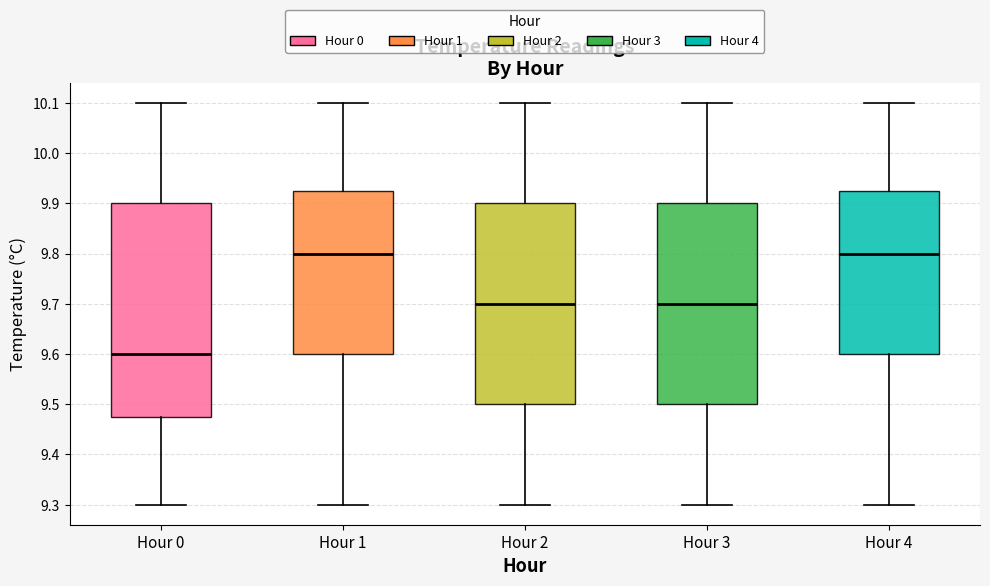

Comparing the boxes themselves (not the whiskers), which one is the tallest?

Hour 0